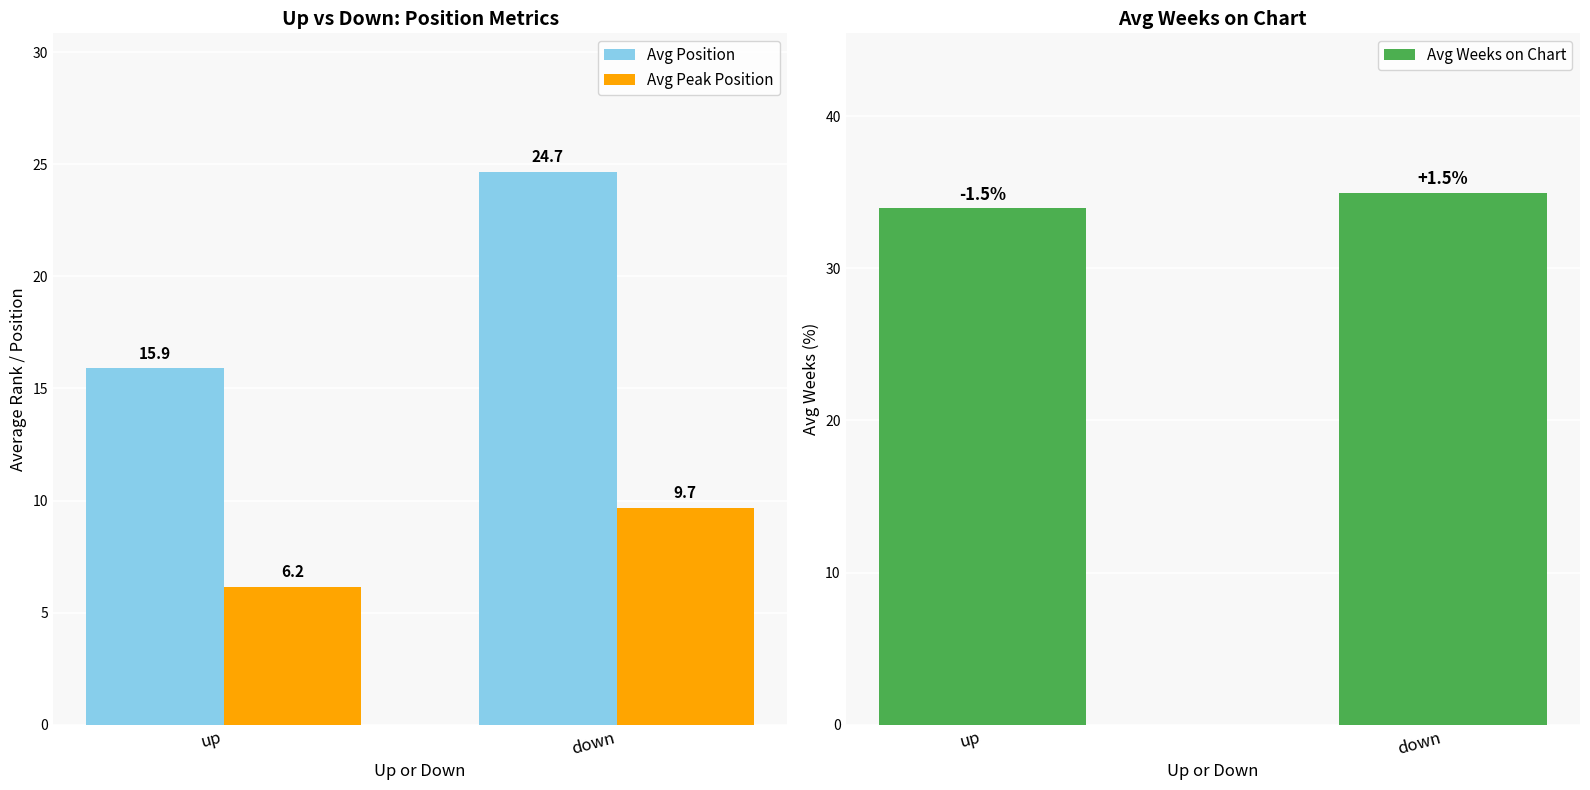

What is the average value of the Avg Position series?

20.3